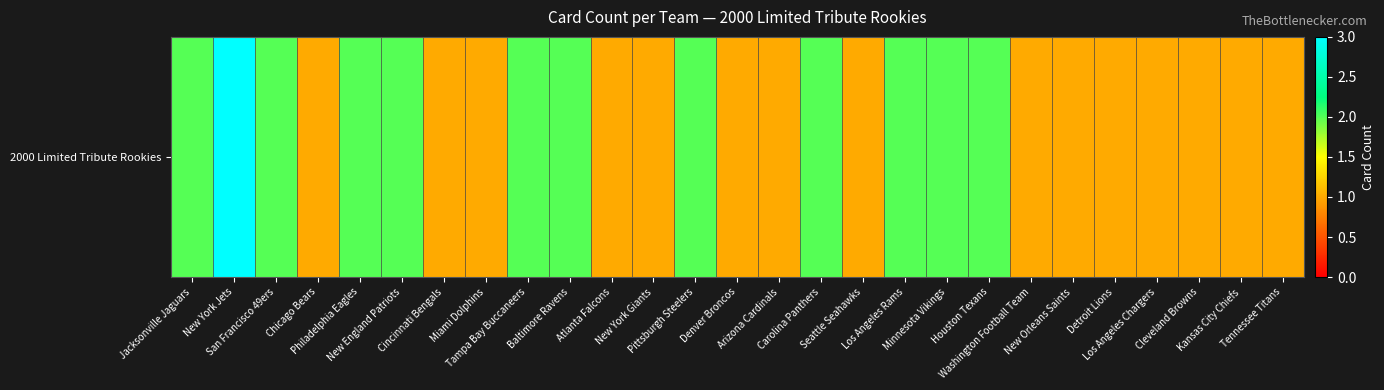

List the labels in order of value, smallest first.

Chicago Bears, Cincinnati Bengals, Miami Dolphins, Atlanta Falcons, New York Giants, Denver Broncos, Arizona Cardinals, Seattle Seahawks, Washington Football Team, New Orleans Saints, Detroit Lions, Los Angeles Chargers, Cleveland Browns, Kansas City Chiefs, Tennessee Titans, Jacksonville Jaguars, San Francisco 49ers, Philadelphia Eagles, New England Patriots, Tampa Bay Buccaneers, Baltimore Ravens, Pittsburgh Steelers, Carolina Panthers, Los Angeles Rams, Minnesota Vikings, Houston Texans, New York Jets